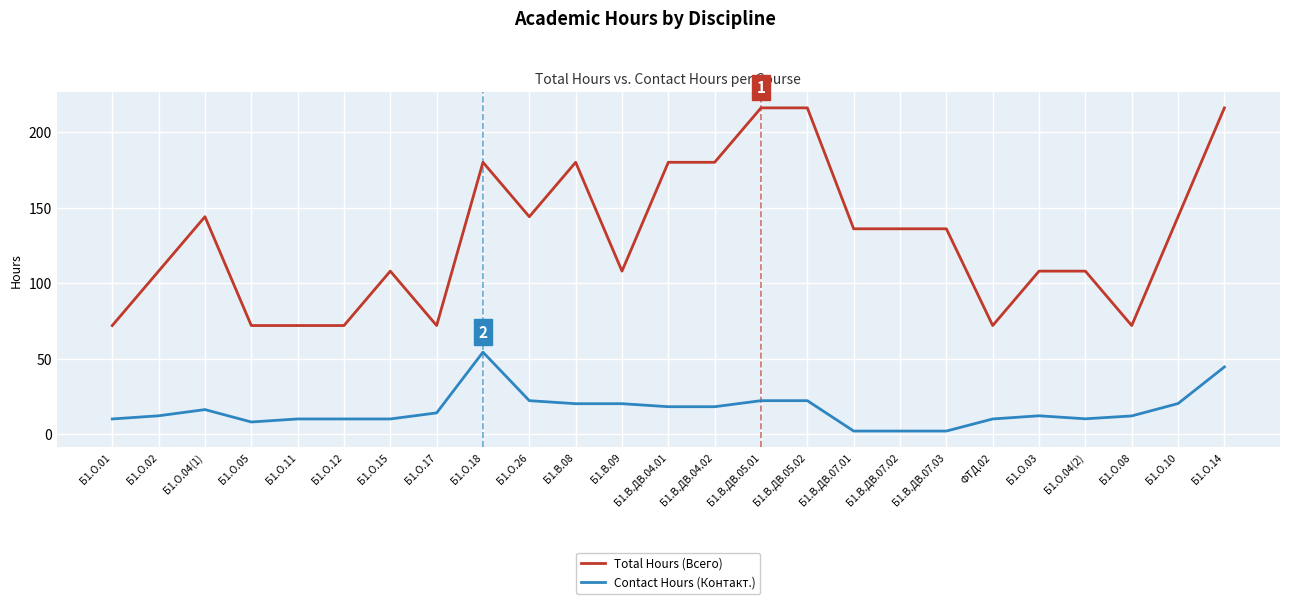

Rank the series by their maximum value, from highest to lowest.

Total Hours (Всего), Contact Hours (Контакт.)